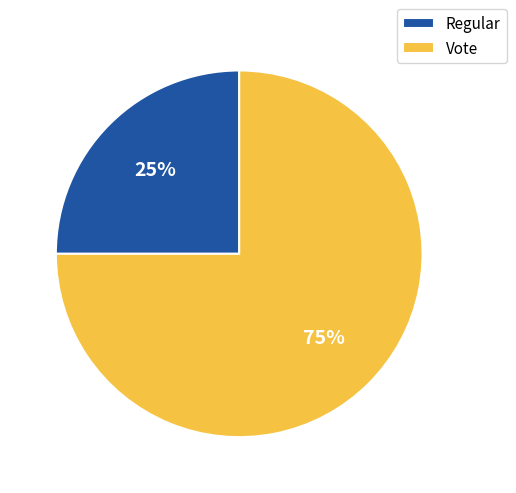

To the nearest percent, what is the difference between the Vote and Regular slice percentages?

50%